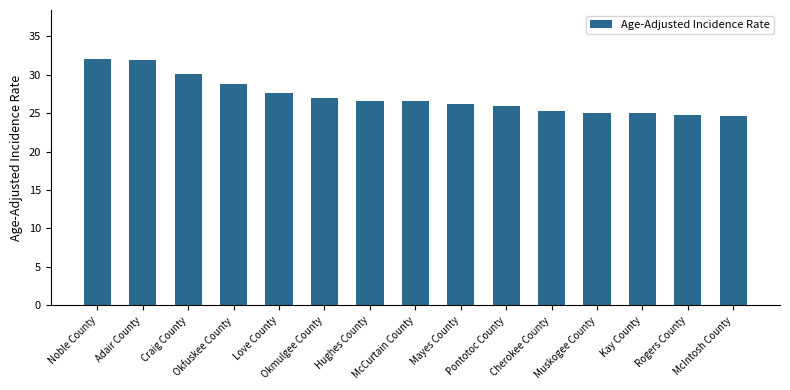

How many bars are there in total?

15